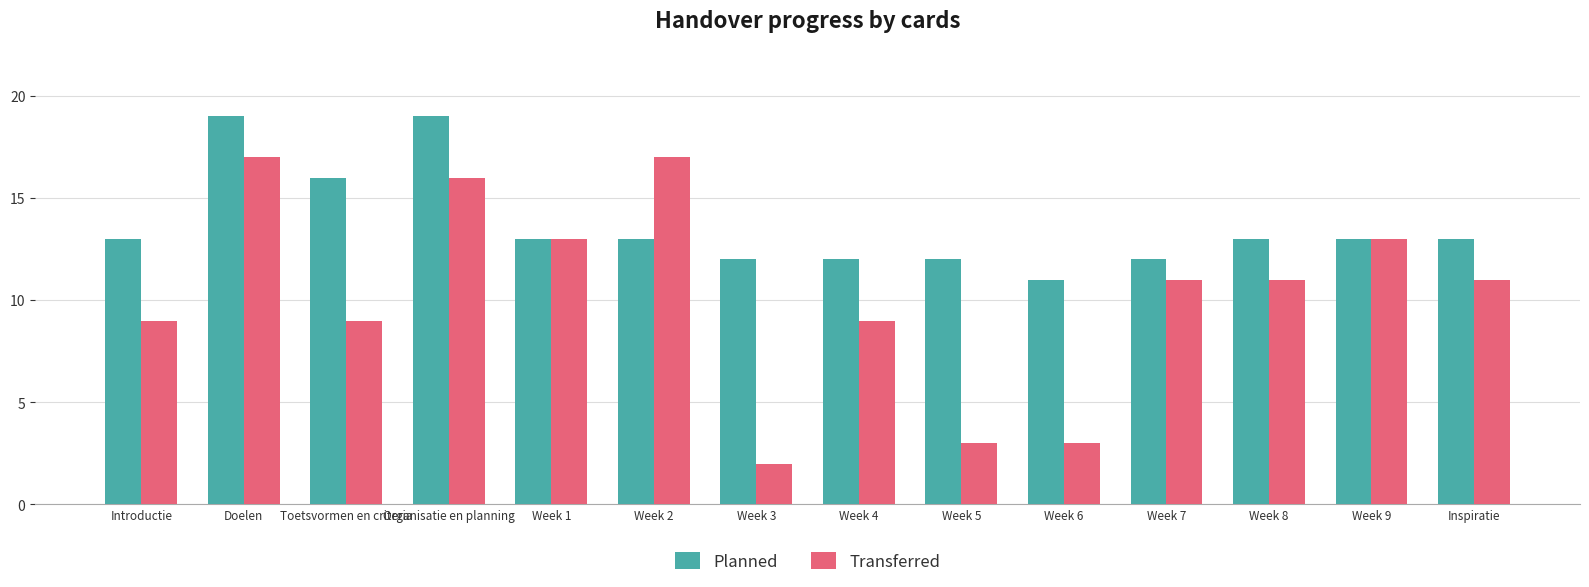

Which series has the largest range (max minus min)?

Transferred